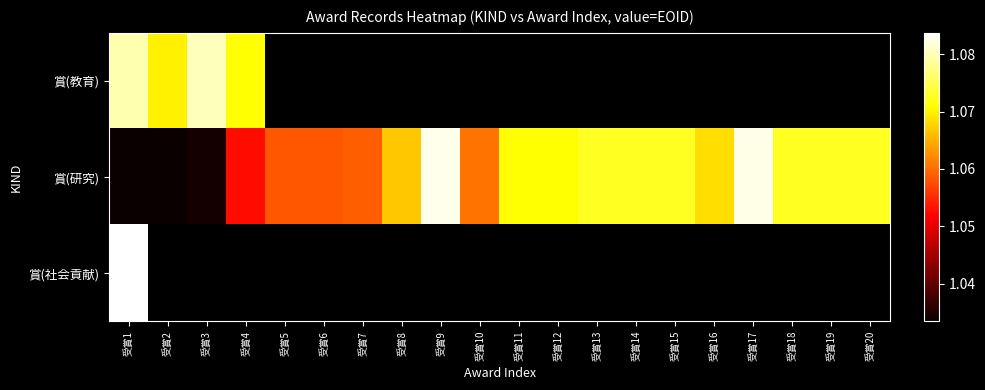

The 賞(研究) series shows 1072742.0 at 受賞13. True or false?

True